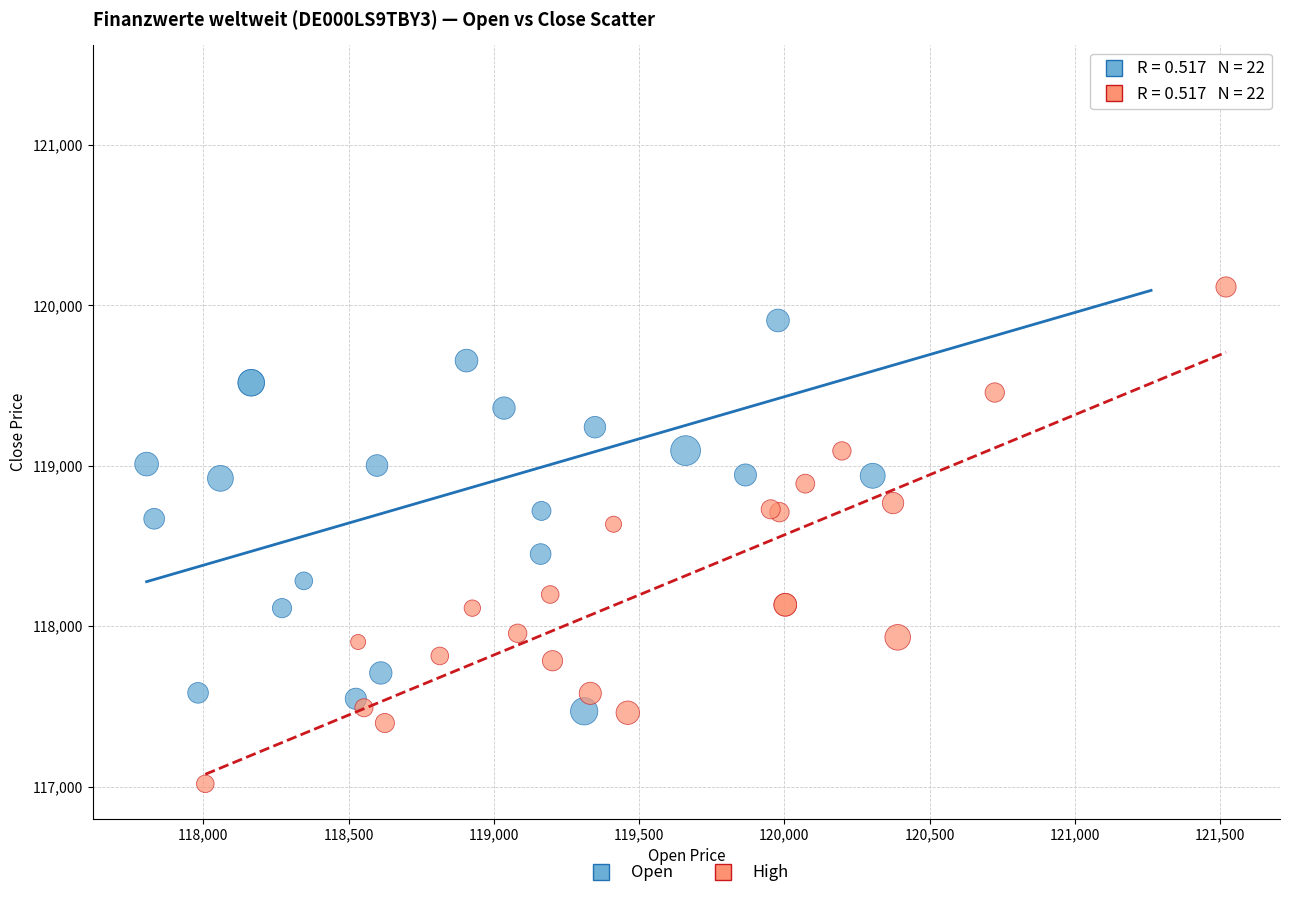

Which series reaches the maximum Y coordinate?

Open